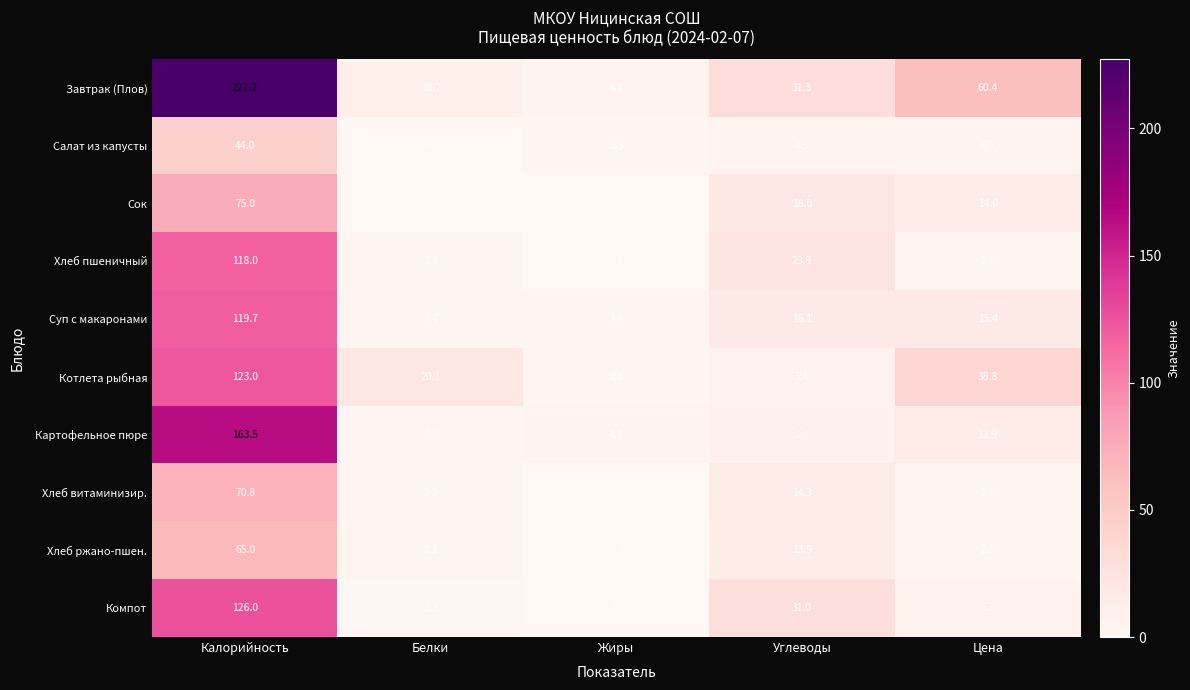

Which category has the lowest value in the Суп с макаронами series?

Белки